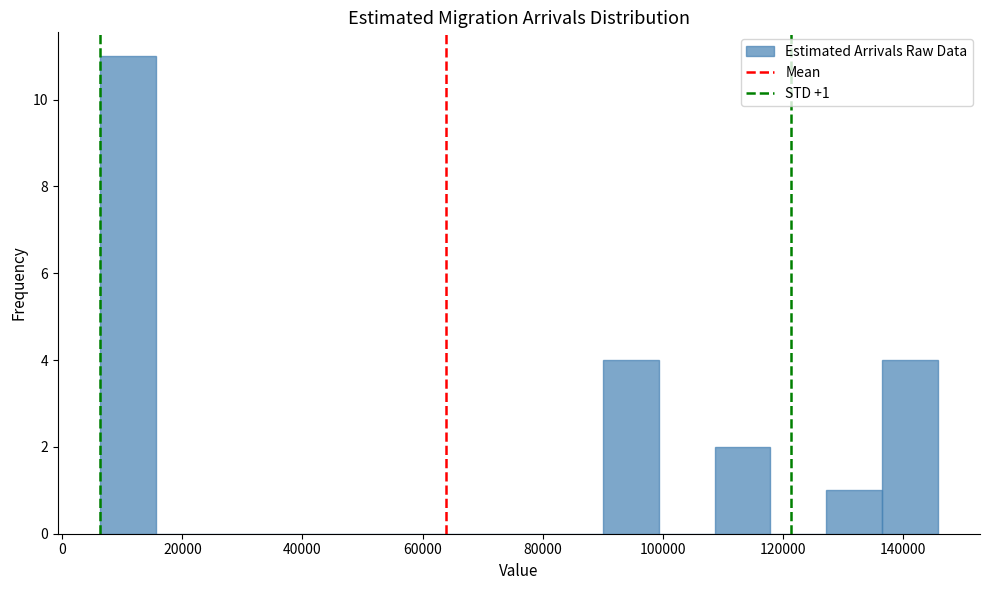

Over which range of the x-axis is the bar tallest?

6000 to 16000